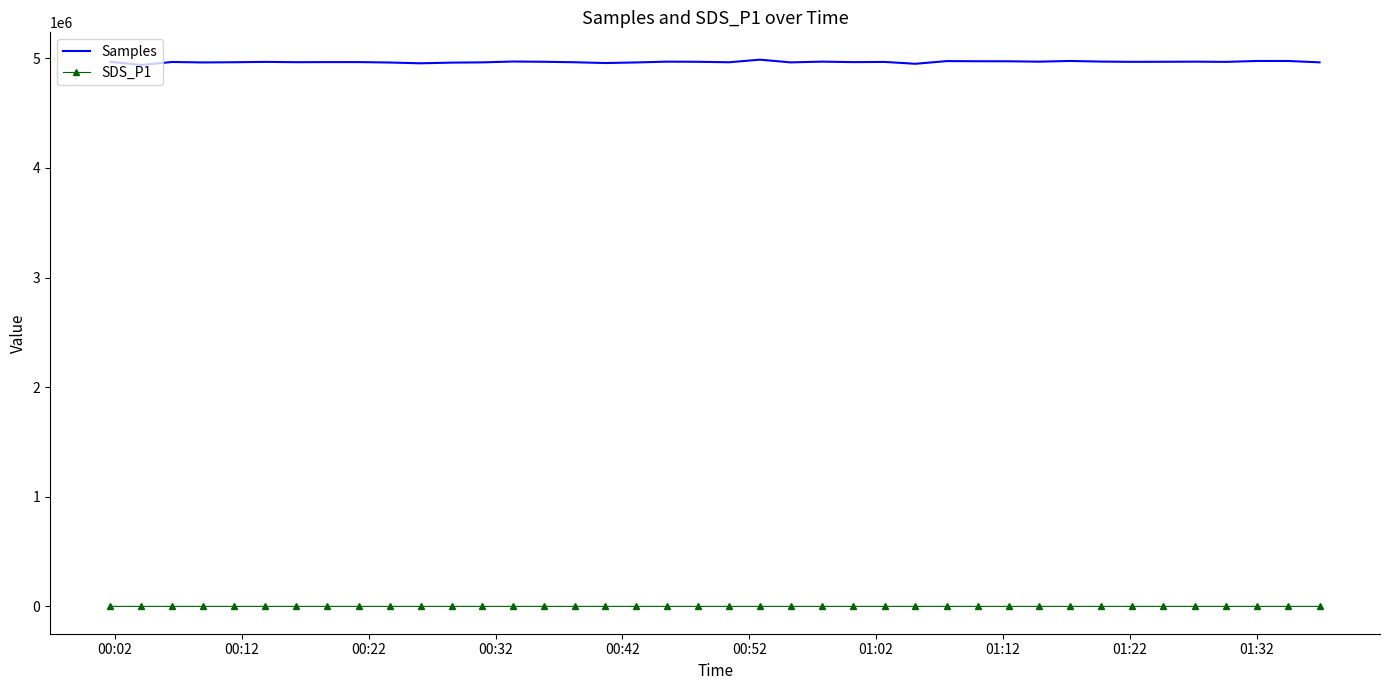

Which series has the widest spread of values?

Samples